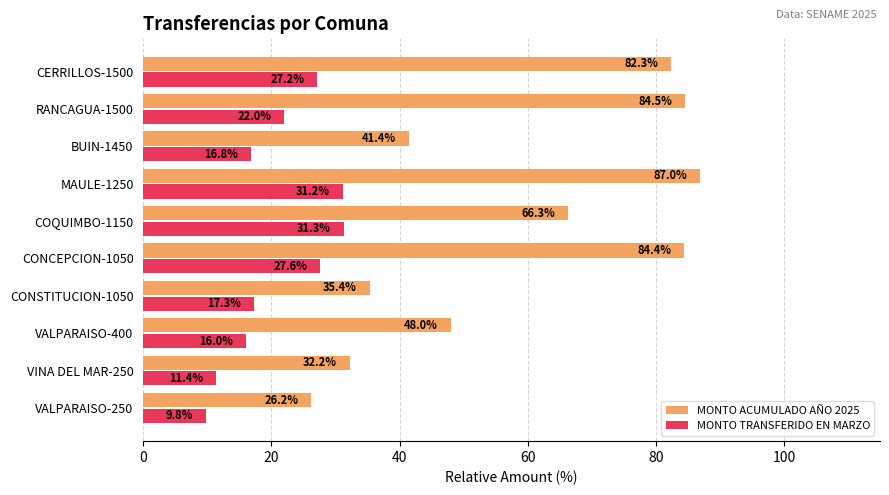

At which category is the sum across all series the highest?

MAULE-1250